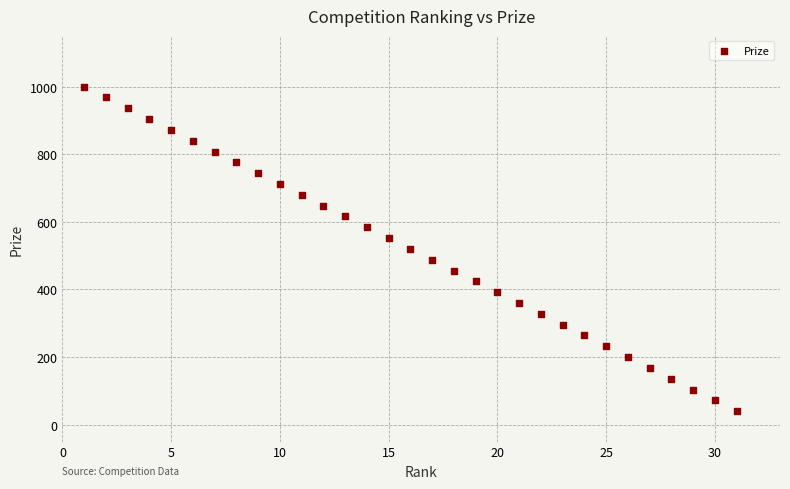

What is the range of X values (max minus min)?

30